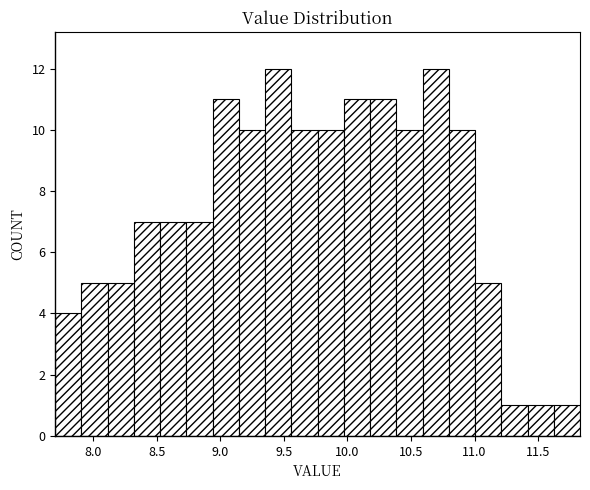

Reading left to right, list every bar in this chart as the range it spans on the x-axis followed by its height. Neither the bar edges nor the heights are printed on the chart, so give them approximately, as read against the axes.

7.70 to 7.90: 4
7.90 to 8.10: 5
8.10 to 8.30: 5
8.30 to 8.55: 7
8.55 to 8.75: 7
8.75 to 8.95: 7
8.95 to 9.15: 11
9.15 to 9.35: 10
9.35 to 9.55: 12
9.55 to 9.75: 10
9.75 to 9.95: 10
9.95 to 10.20: 11
10.20 to 10.40: 11
10.40 to 10.60: 10
10.60 to 10.80: 12
10.80 to 11.00: 10
11.00 to 11.20: 5
11.20 to 11.40: 1
11.40 to 11.60: 1
11.60 to 11.85: 1